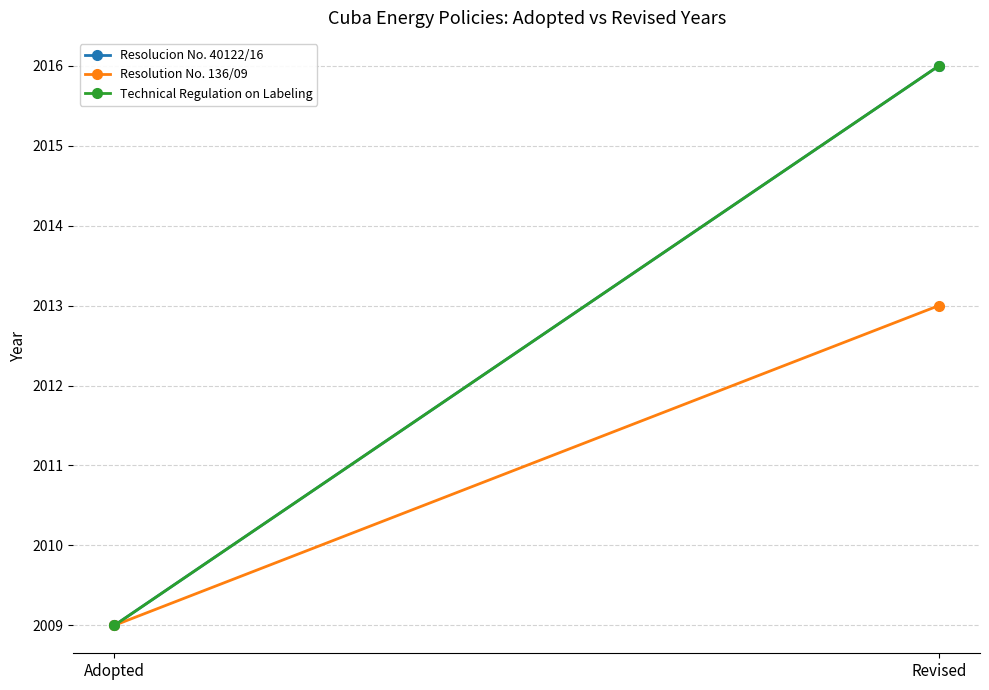

List the series in order of their peak value, highest first.

Resolucion No. 40122/16, Technical Regulation on Labeling, Resolution No. 136/09